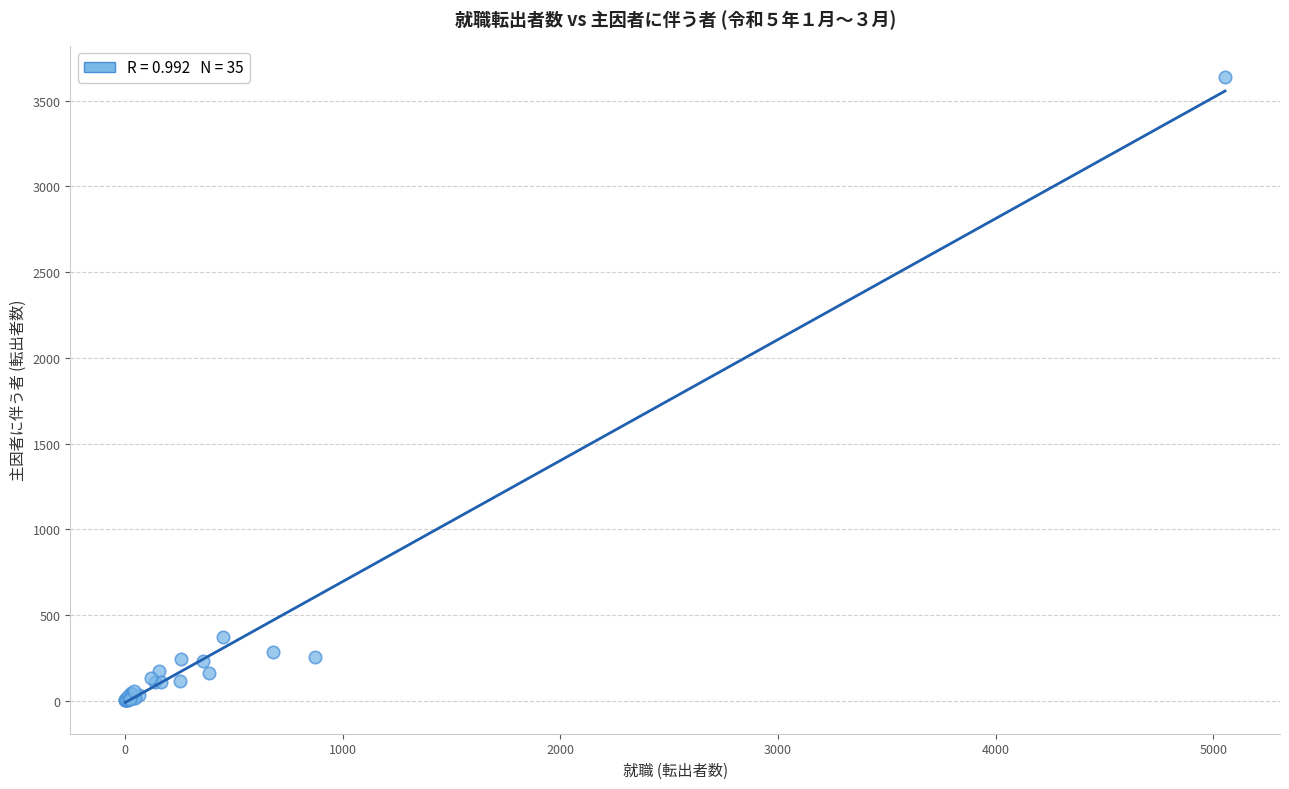

What Y value in the scatter plot is closest to 1819?

369.7